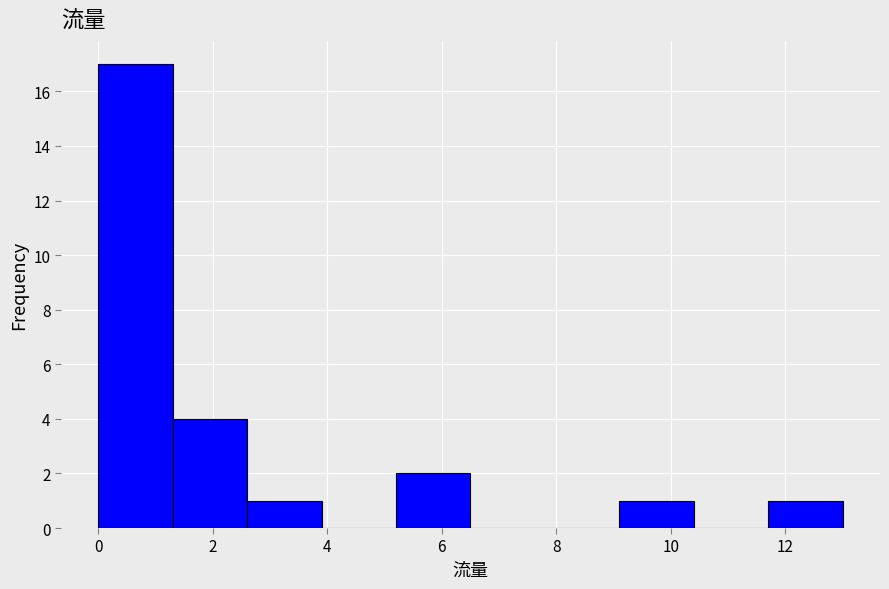

How tall is the bar that spans 9.1 to 10.4 on the x-axis? Neither the bar edges nor the heights are printed on the chart, so give them approximately, as read against the axes.

1